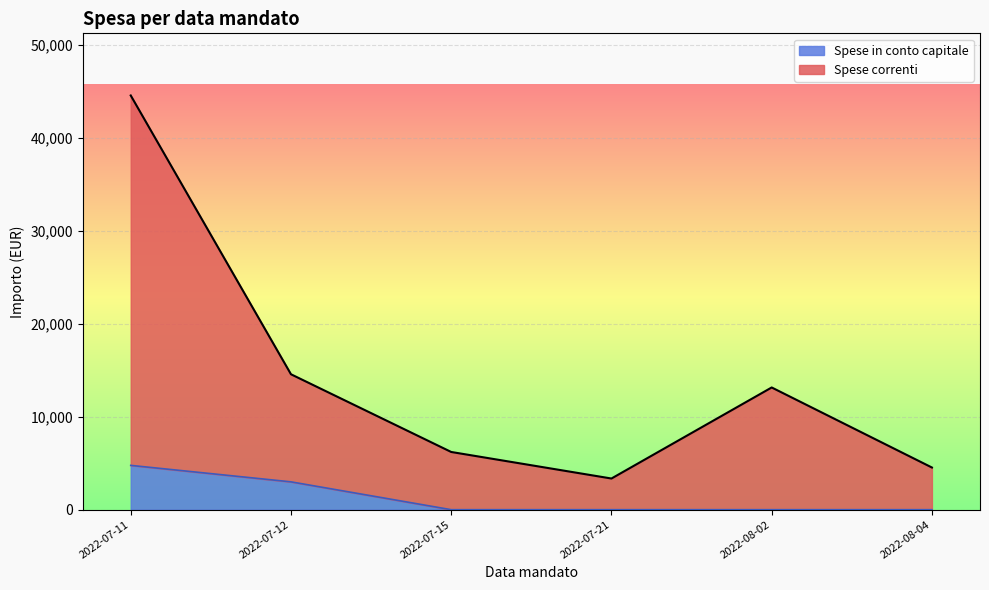

At which label is Spese in conto capitale closest to 2384?

2022-07-12